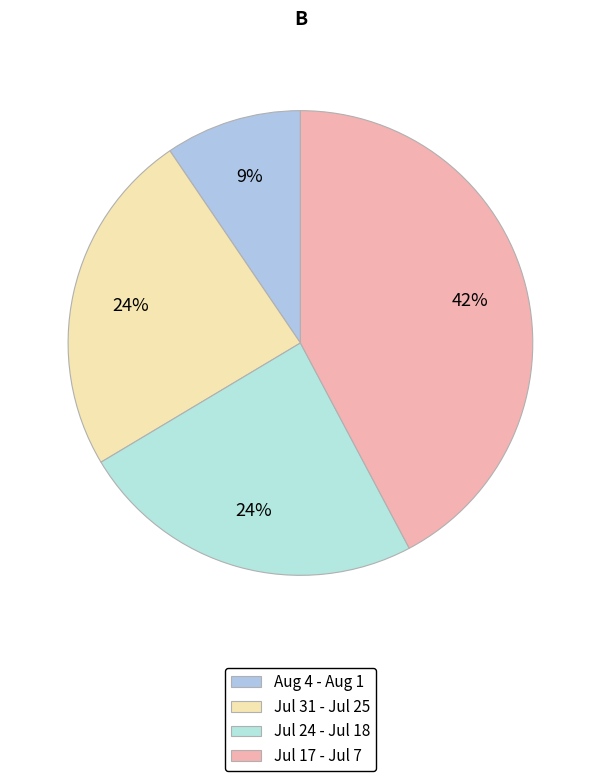

How many segments does this pie chart have?

4